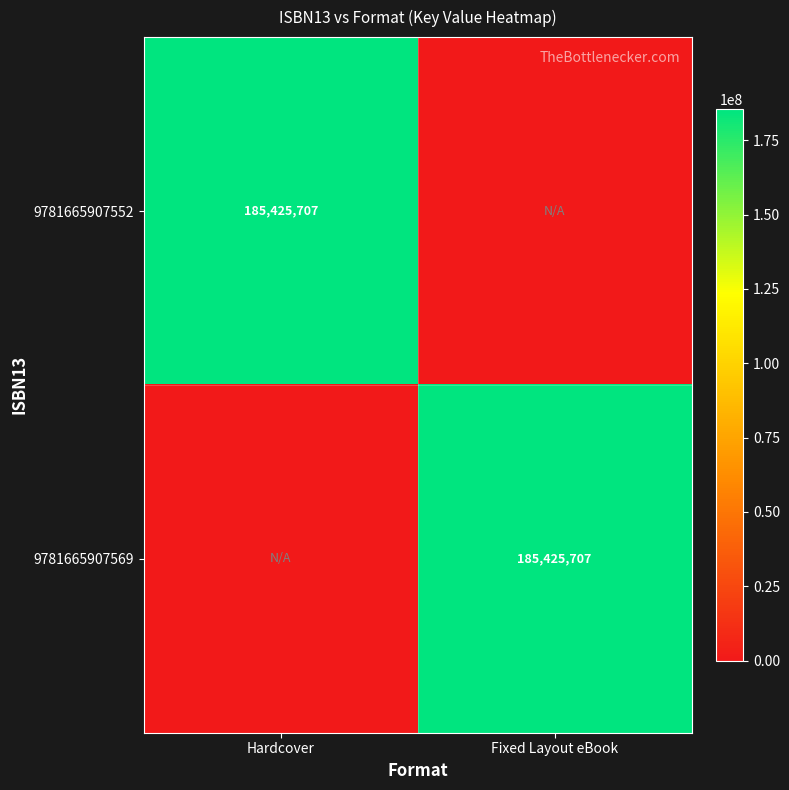

The value of 9781665907552 at Hardcover is 185425707. True or false?

True